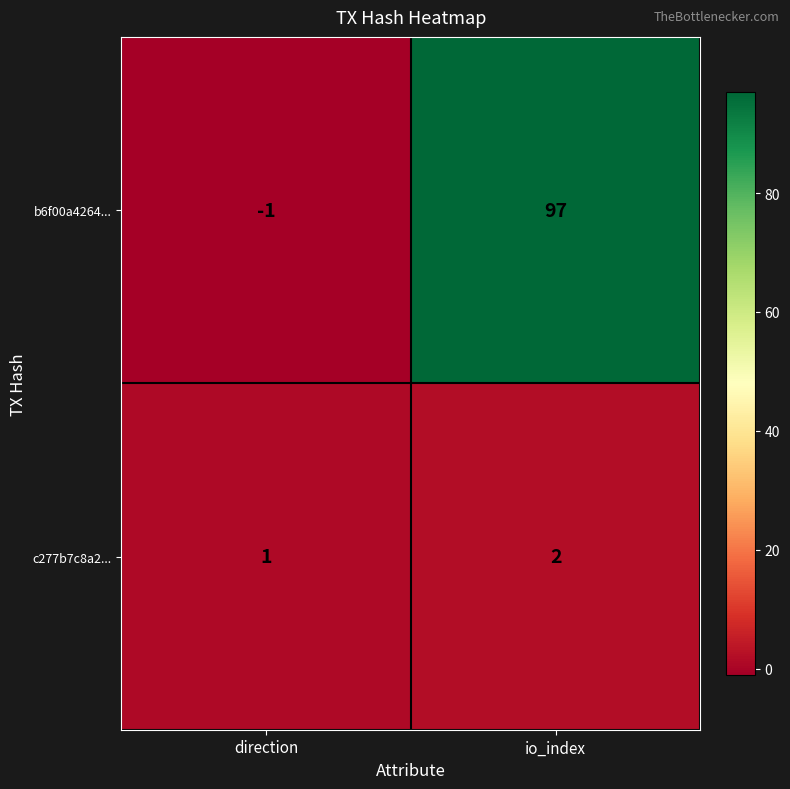

Between direction and io_index, which series saw the biggest shift?

b6f00a4264...